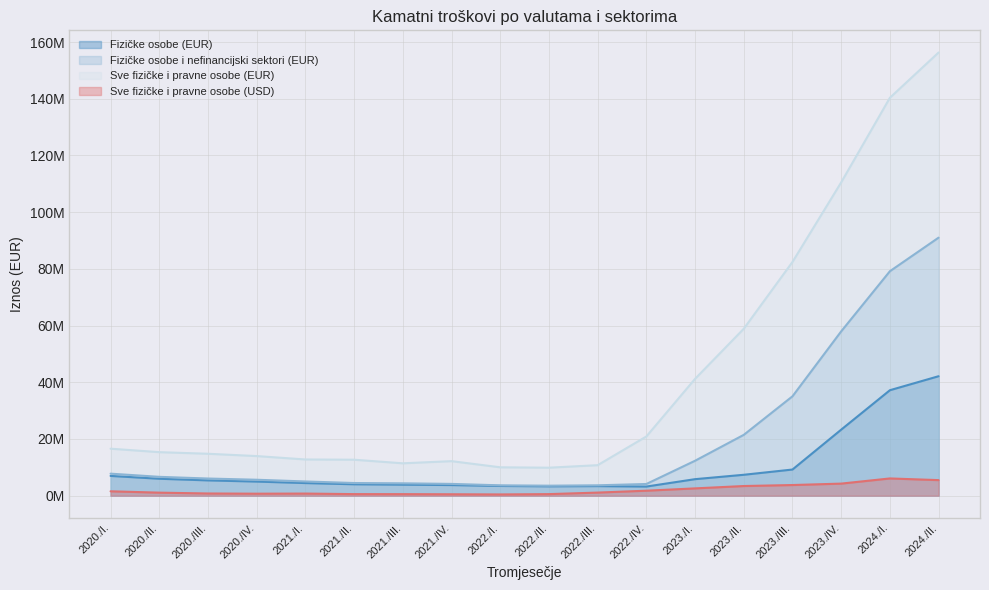

Reading left to right, transcribe all the data shown in this chart.

Fizičke osobe (EUR): 2020./I.=6969574.3	2020./II.=5973309.0	2020./III.=5394648.5	2020./IV.=4975150.3	2021./I.=4450581.5	2021./II.=4026826.4	2021./III.=3887315.1	2021./IV.=3744904.2	2022./I.=3427128.2	2022./II.=3299270.6	2022./III.=3372657.1	2022./IV.=3217448.6	2023./I.=5825731.1	2023./II.=7371542.4	2023./III.=9222056.3	2023./IV.=23289051.9	2024./I.=37198364.5	2024./II.=42135766.7
Fizičke osobe i nefinancijski sektori (EUR): 2020./I.=7766817.5	2020./II.=6647202.6	2020./III.=6052772.8	2020./IV.=5620447.5	2021./I.=5014164.5	2021./II.=4464868.1	2021./III.=4359332.3	2021./IV.=4155842.1	2022./I.=3650943.2	2022./II.=3530265.8	2022./III.=3660117.2	2022./IV.=4122605.4	2023./I.=12320757.9	2023./II.=21456811.6	2023./III.=35048916.4	2023./IV.=57954718.4	2024./I.=79169005.7	2024./II.=91014713.6
Sve fizičke i pravne osobe (EUR): 2020./I.=16573288.1	2020./II.=15350456.1	2020./III.=14783393.6	2020./IV.=13969131.4	2021./I.=12769975.1	2021./II.=12684193.6	2021./III.=11416969.0	2021./IV.=12177432.6	2022./I.=10010555.0	2022./II.=9869694.9	2022./III.=10759395.2	2022./IV.=20880110.9	2023./I.=41206685.8	2023./II.=58877874.1	2023./III.=82436735.3	2023./IV.=110507684.1	2024./I.=140344173.1	2024./II.=156316014.6
Sve fizičke i pravne osobe (USD): 2020./I.=1548641.1	2020./II.=1068591.5	2020./III.=774895.2	2020./IV.=703019.8	2021./I.=745045.8	2021./II.=553407.6	2021./III.=542782.0	2021./IV.=501571.0	2022./I.=442300.6	2022./II.=552518.6	2022./III.=1092982.7	2022./IV.=1757159.9	2023./I.=2574771.0	2023./II.=3405968.6	2023./III.=3755353.8	2023./IV.=4257822.4	2024./I.=6080767.5	2024./II.=5487095.7